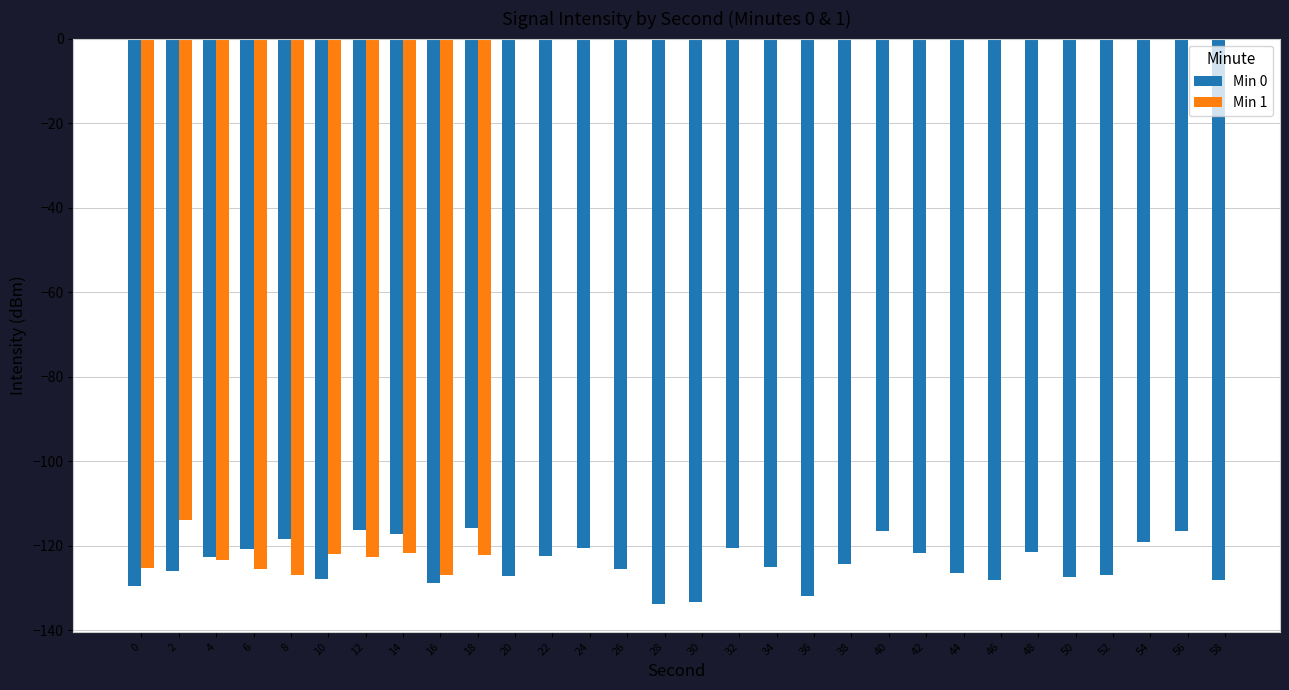

How many values in the Min 0 series are below -124?

16